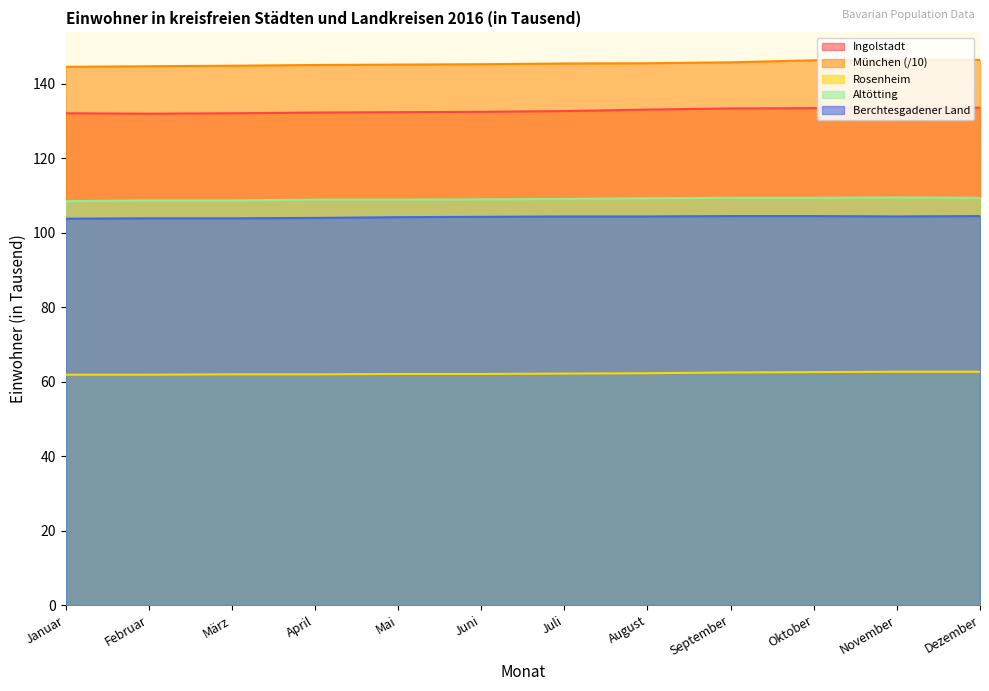

At which label does Ingolstadt reach its peak?

November